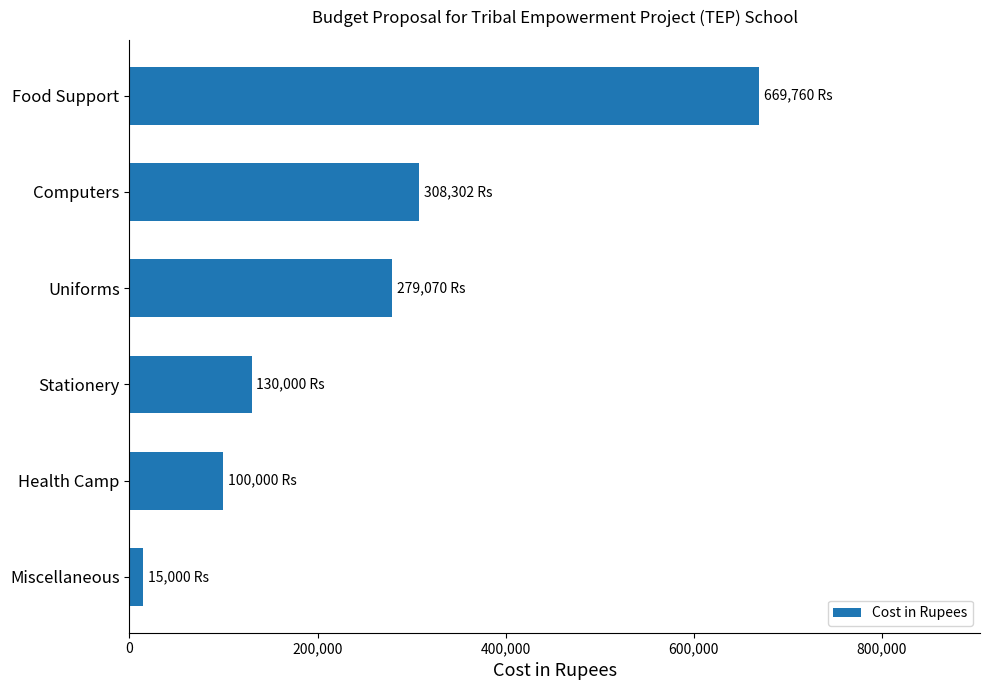

How many data points are less than 279070?

3